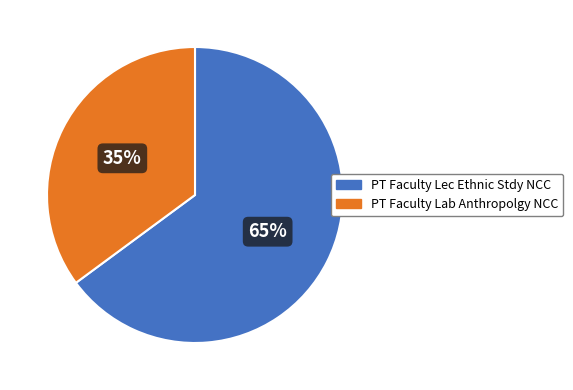

Does any single category account for the majority?

Yes